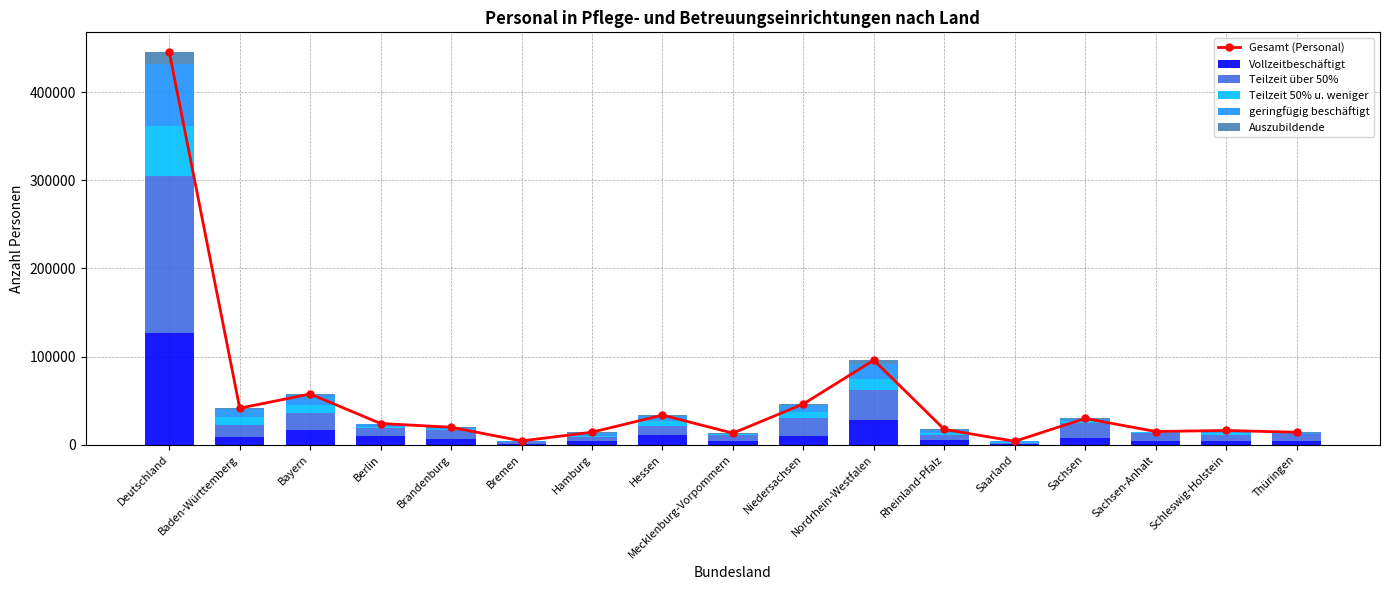

Are the bars horizontal?

No